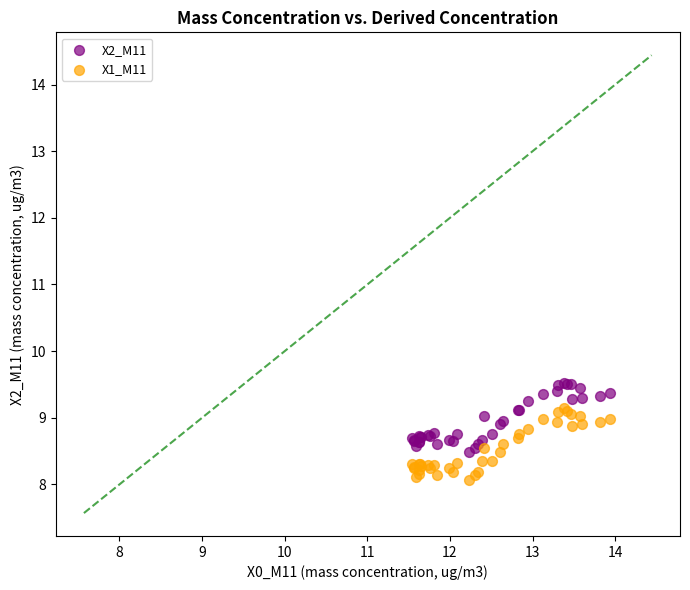

Which series reaches the maximum Y coordinate?

X2_M11